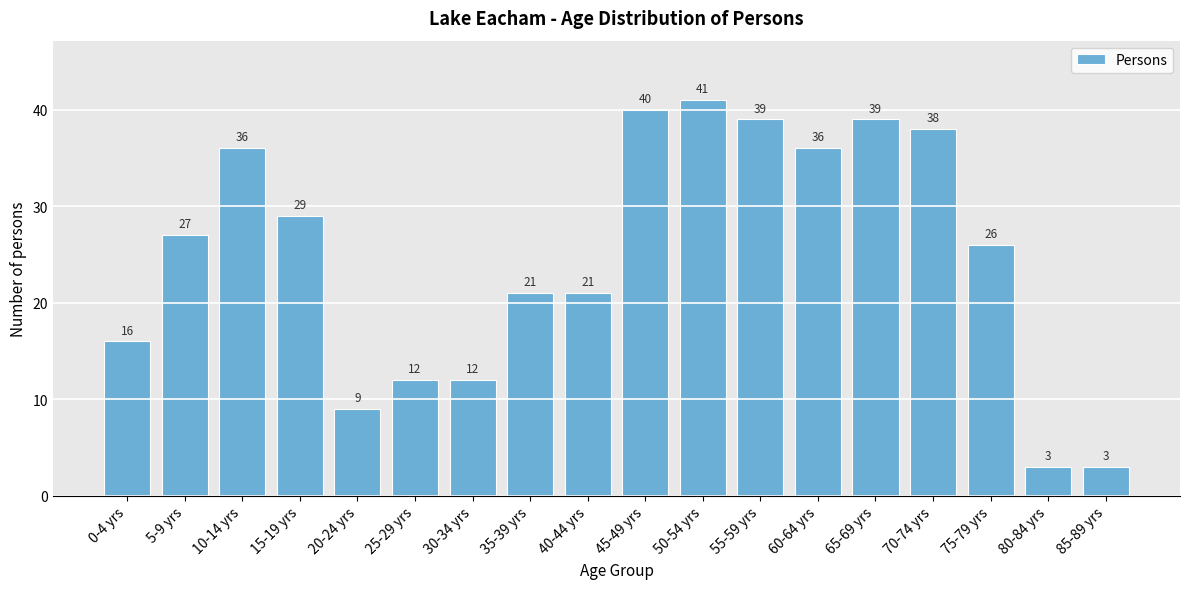

Reading right to left, what are all the values shown in this chart?

3	3	26	38	39	36	39	41	40	21	21	12	12	9	29	36	27	16